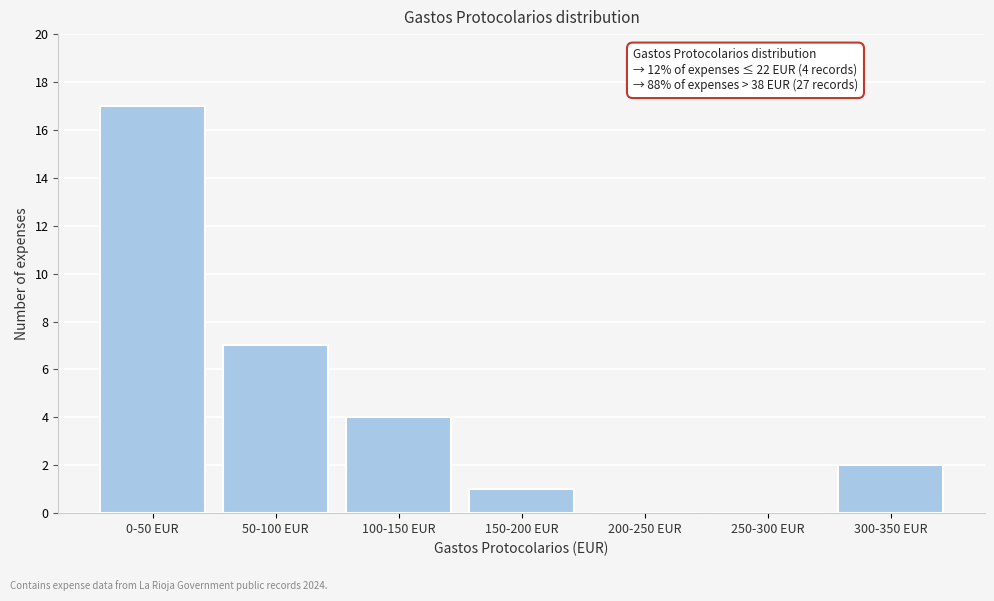

Reading right to left, what are all the values shown in this chart?

300-350 EUR=2	250-300 EUR=0	200-250 EUR=0	150-200 EUR=1	100-150 EUR=4	50-100 EUR=7	0-50 EUR=17